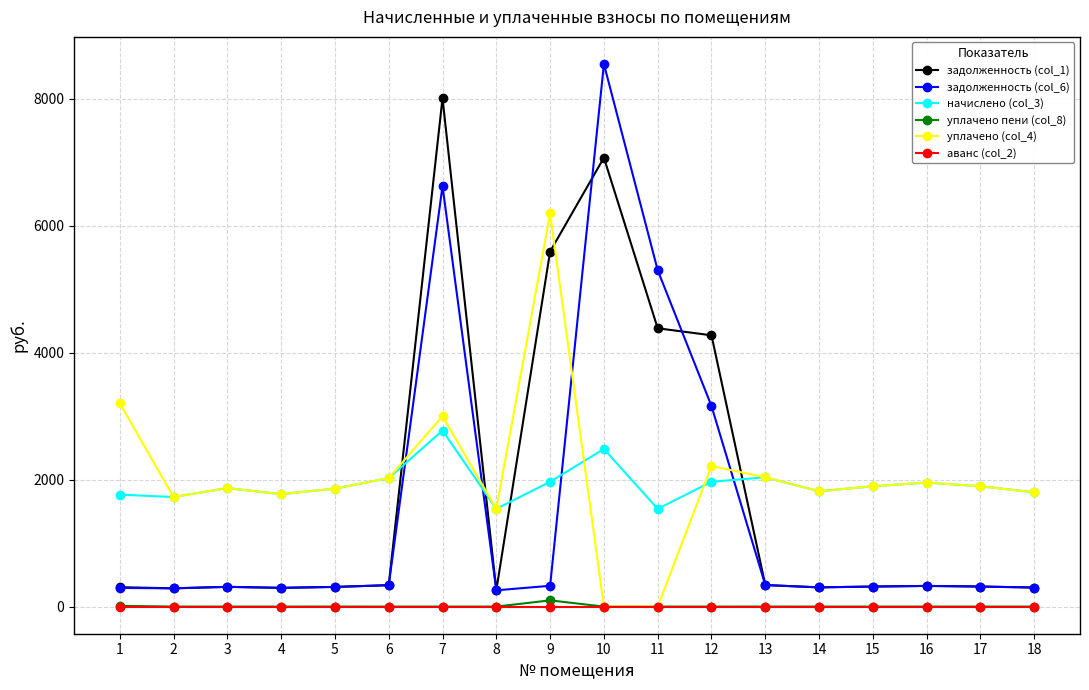

At how many categories does at least one series exceed 5215?

4